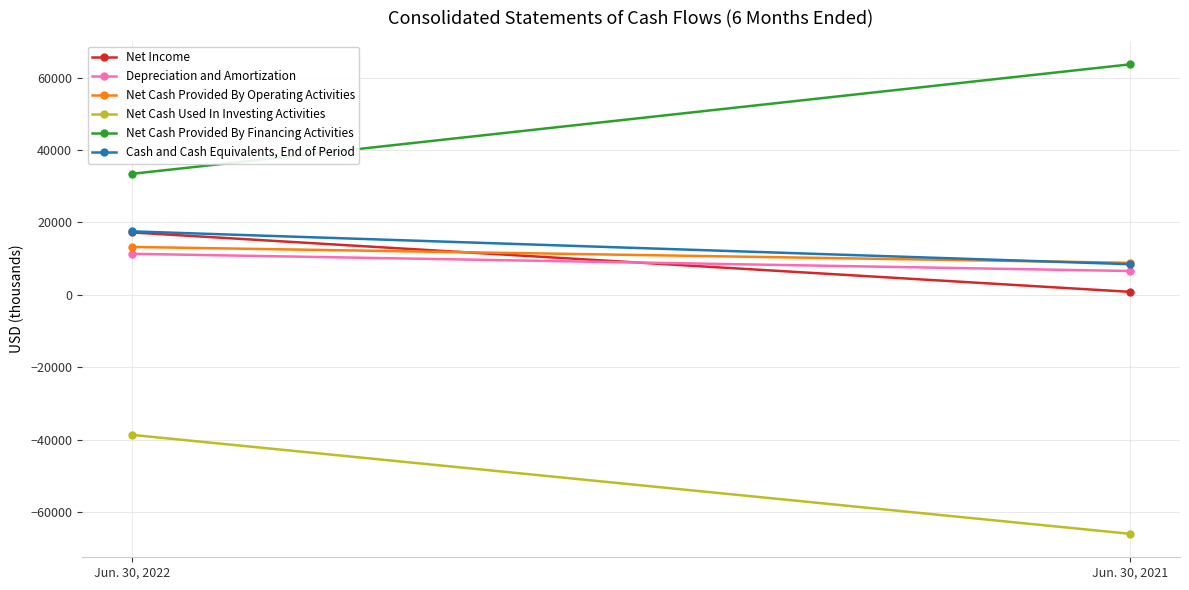

What is the sum of the Depreciation and Amortization values at Jun. 30, 2021 and Jun. 30, 2022?

17972